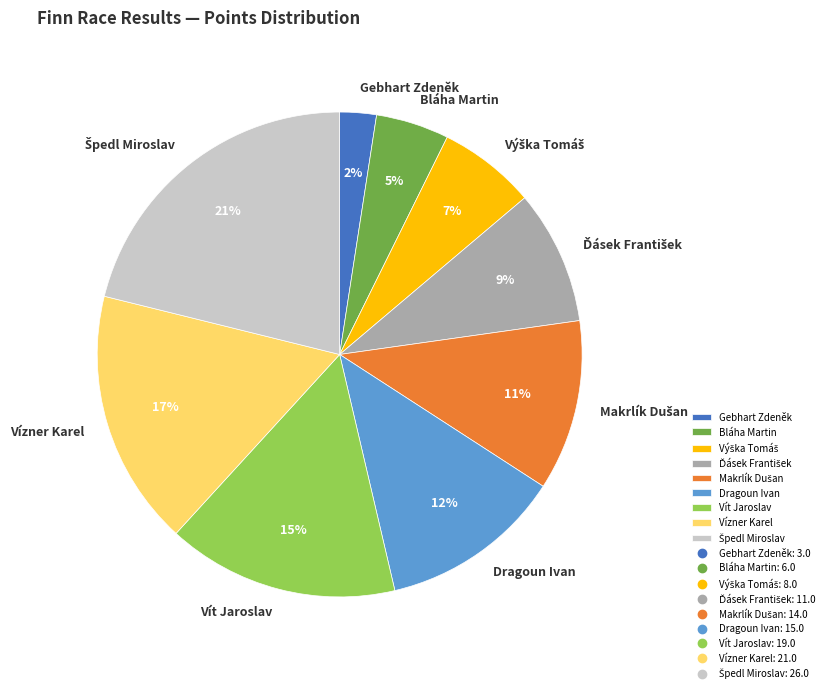

Is it true that Vít Jaroslav is 15% of the pie?

True